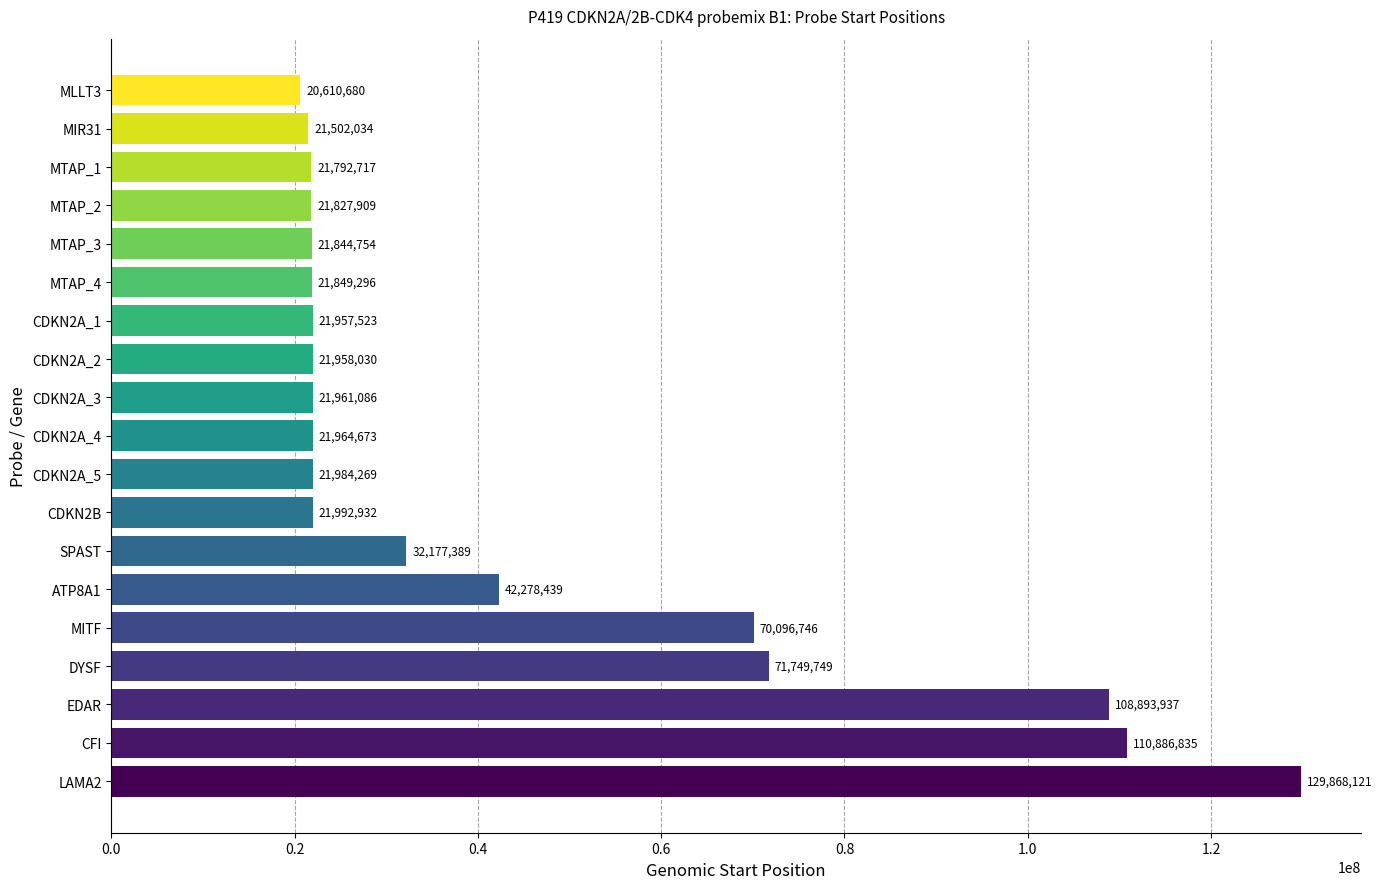

The chart shows a value of 21849296 at MTAP_4. True or false?

True